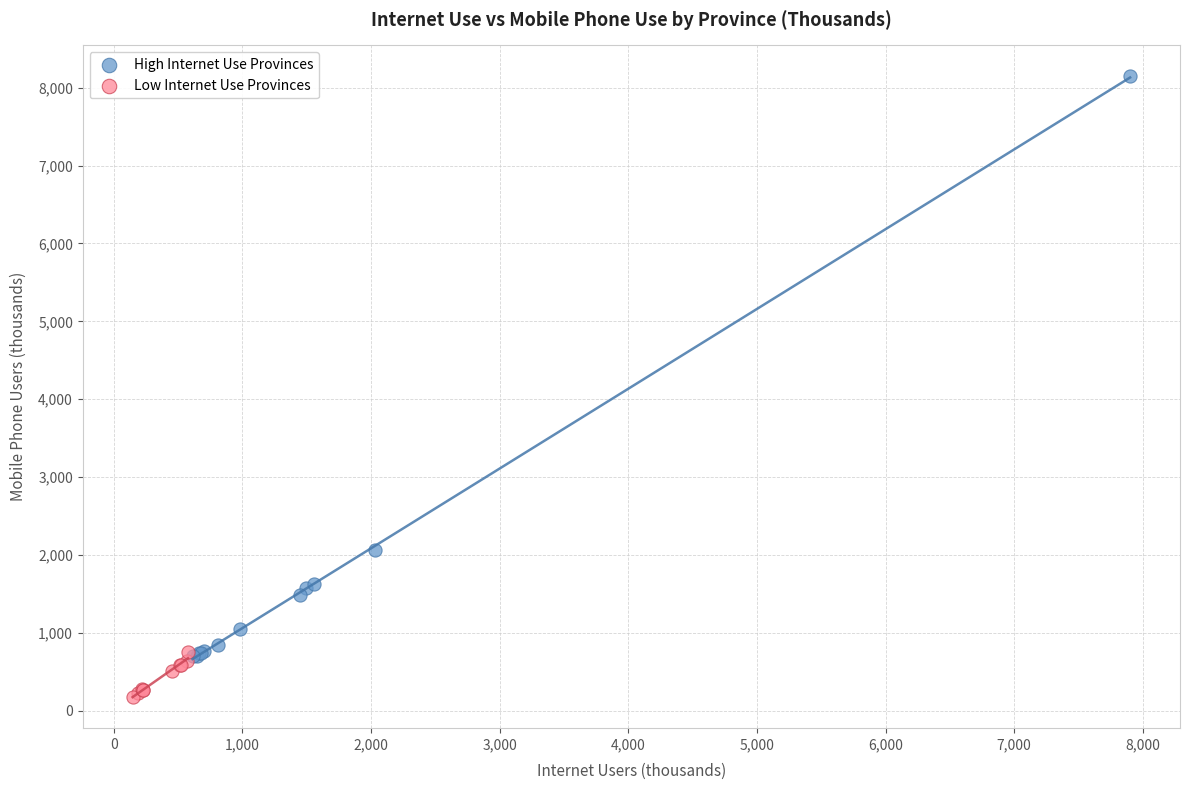

Which series contains the highest Y value?

High Internet Use Provinces